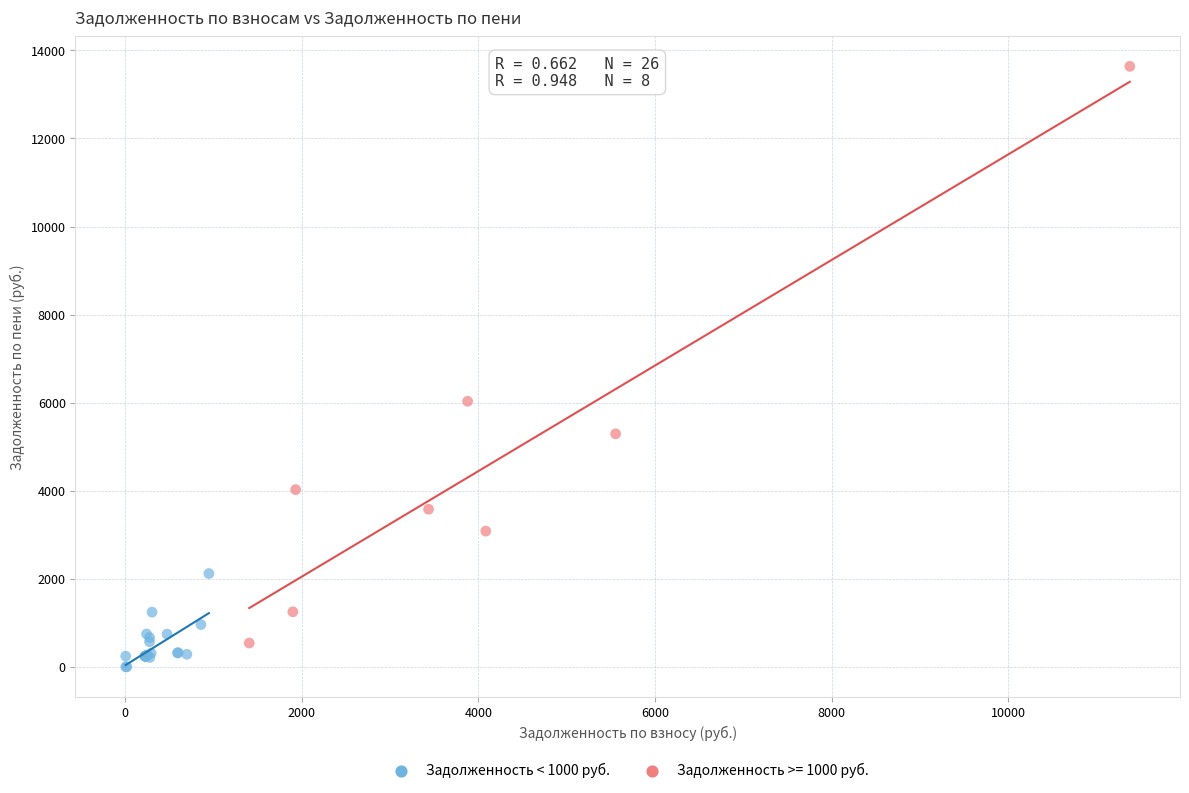

Which series has the largest Y range (max minus min)?

Задолженность >= 1000 руб.